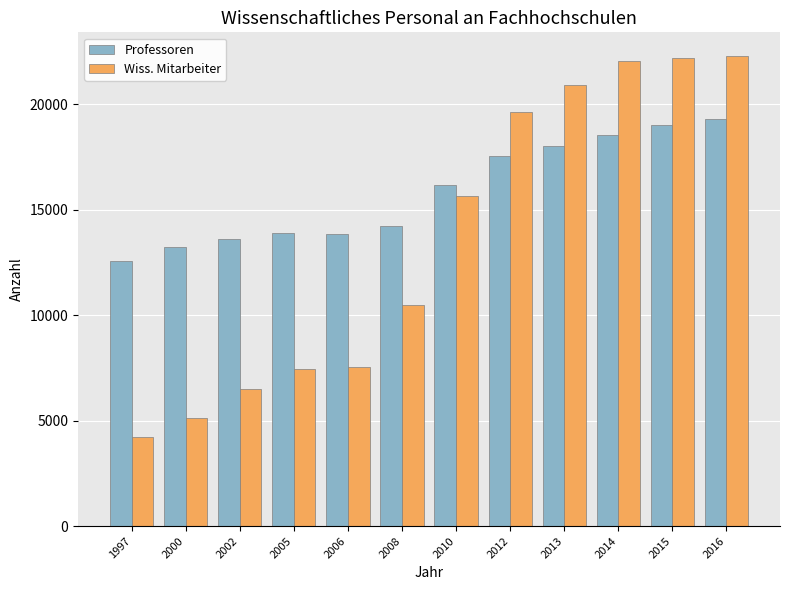

How many data points in Wiss. Mitarbeiter are less than 15634?

6